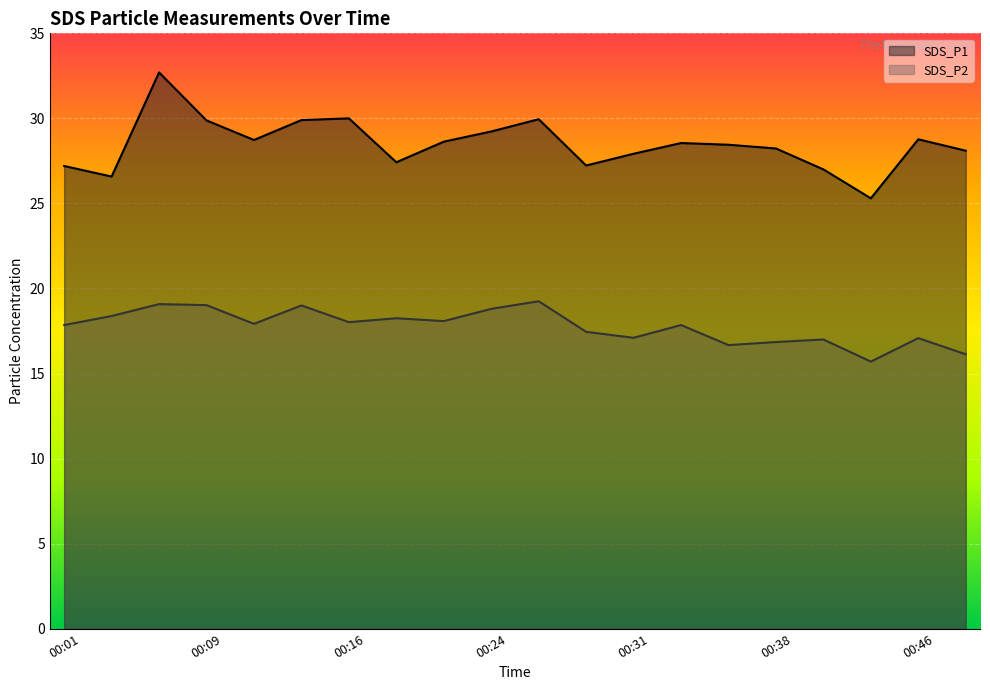

What is the value of the SDS_P2 point at the 20th from the left?

16.1